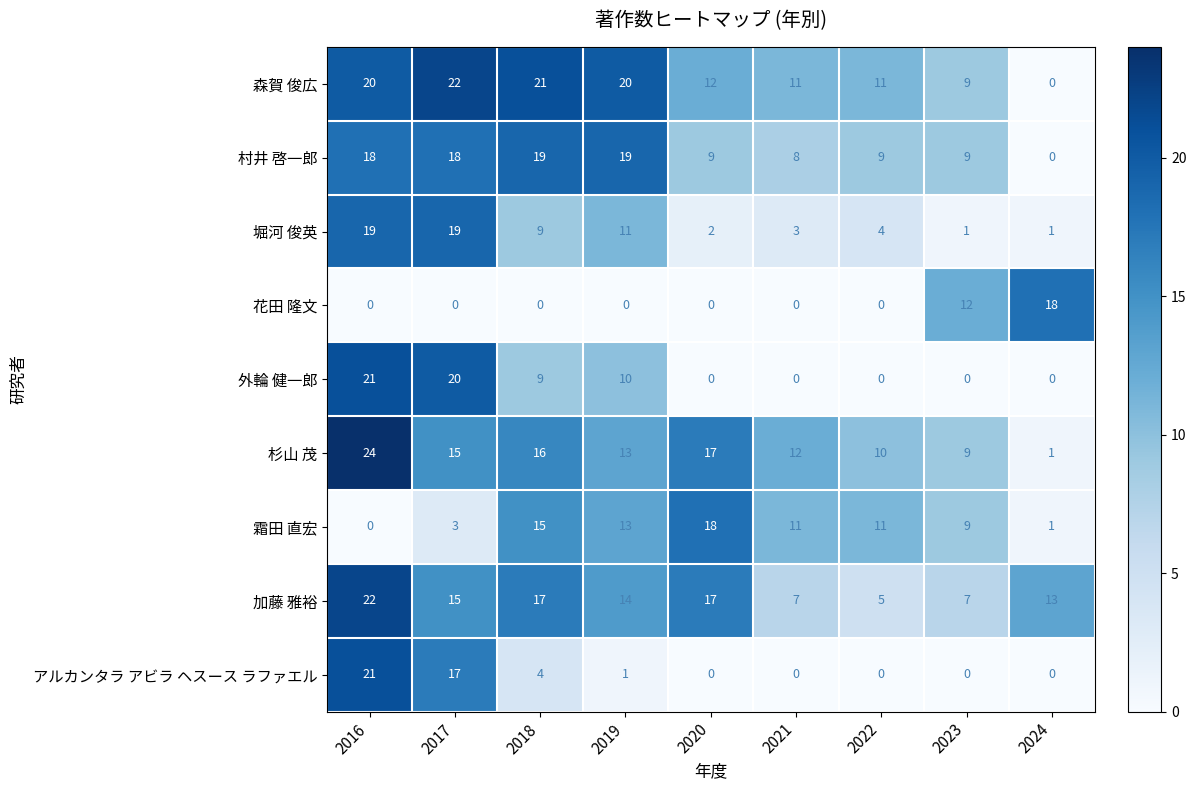

What is the maximum value shown in the chart?

24